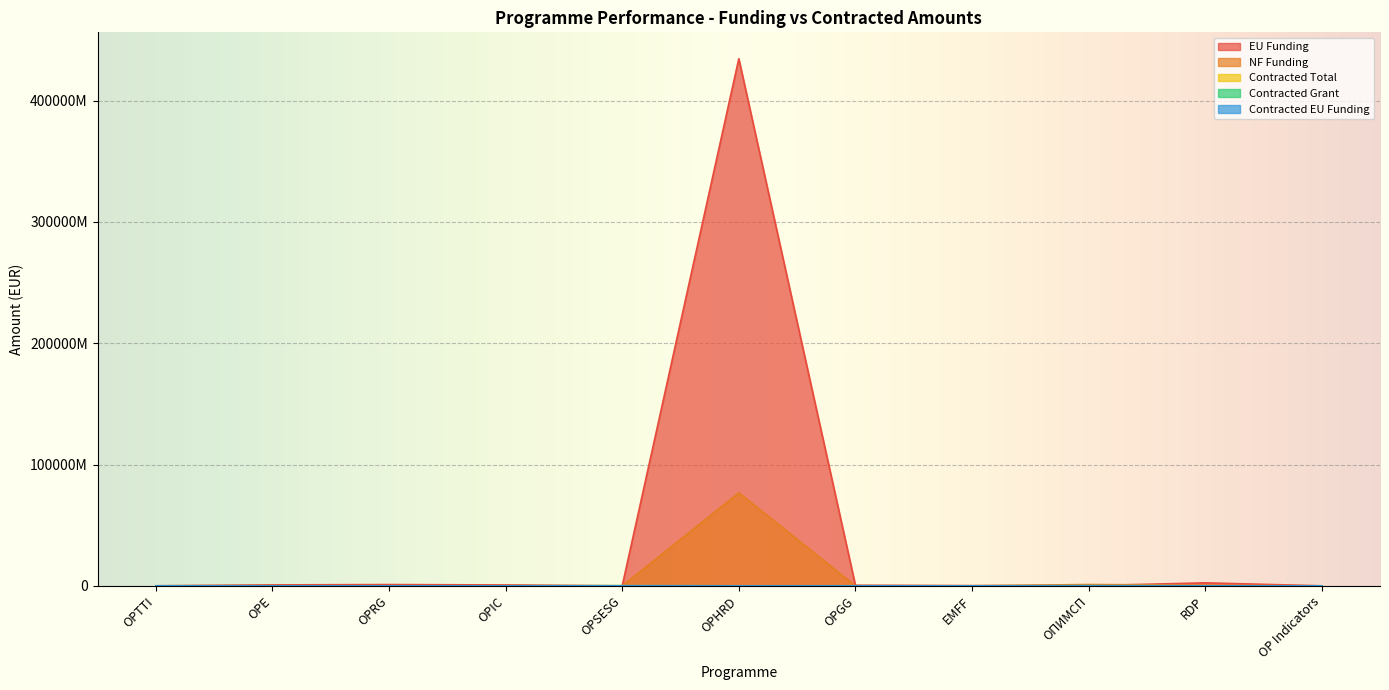

Which series changed the most between OPTTI and OP Indicators?

EU Funding